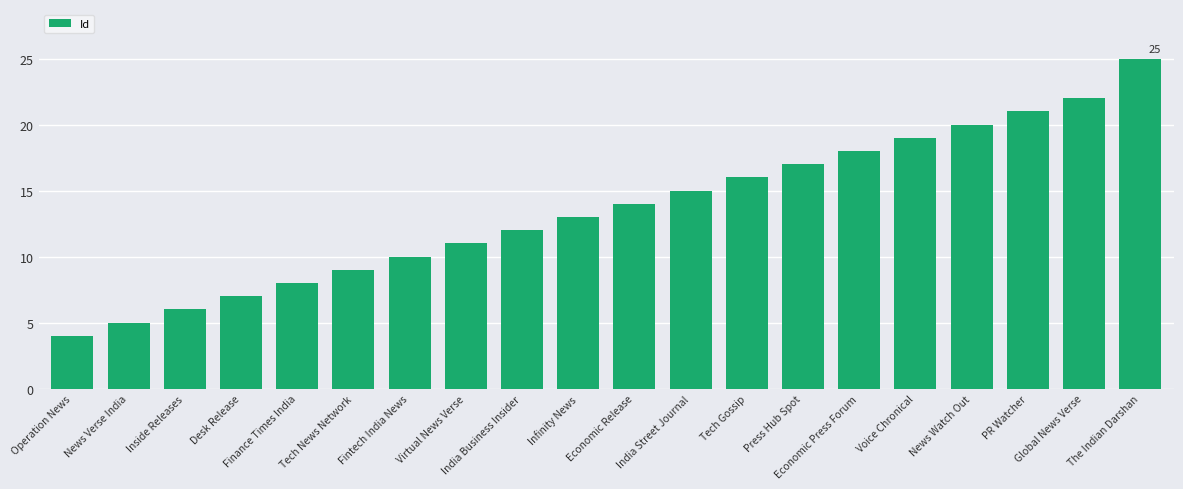

Reading left to right, list all the values displayed in this chart.

Operation News=4	News Verse India=5	Inside Releases=6	Desk Release=7	Finance Times India=8	Tech News Network=9	Fintech India News=10	Virtual News Verse=11	India Business Insider=12	Infinity News=13	Economic Release=14	India Street Journal=15	Tech Gossip=16	Press Hub Spot=17	Economic Press Forum=18	Voice Chronical=19	News Watch Out=20	PR Watcher=21	Global News Verse=22	The Indian Darshan=25